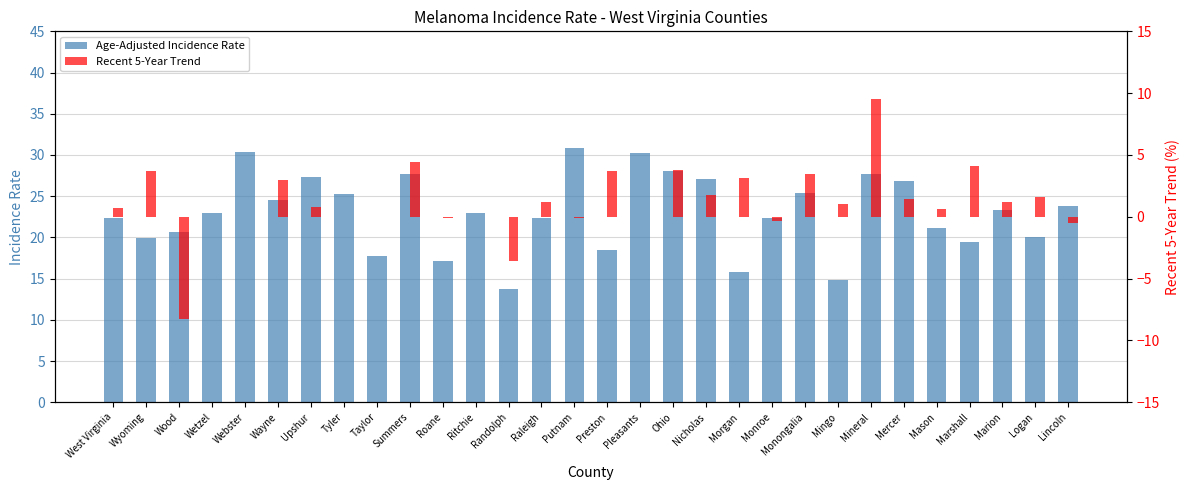

At which category does the chart reach its peak across all series?

Putnam